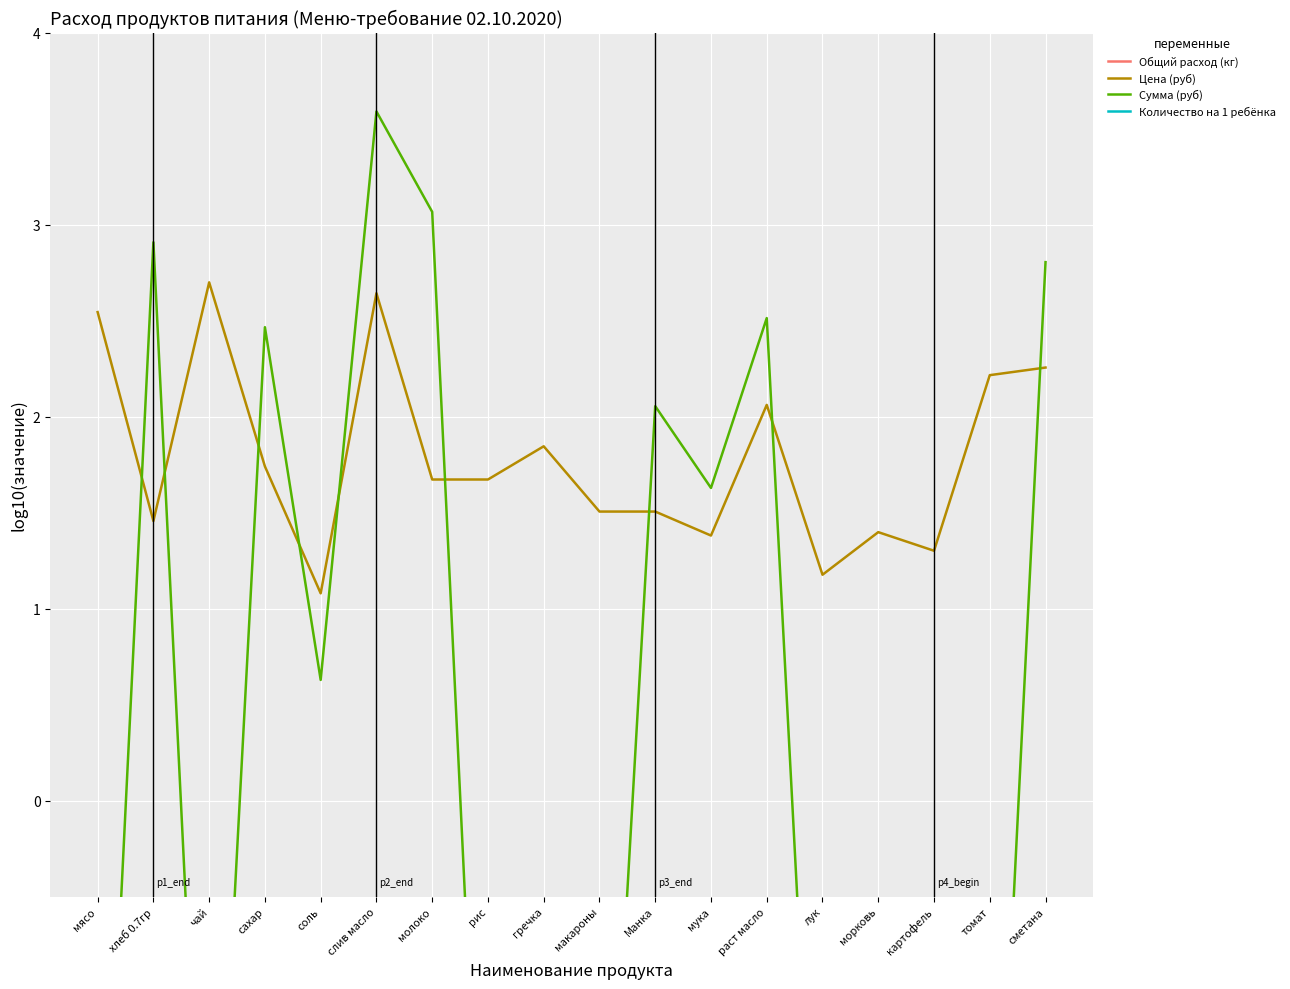

At which category is the sum across all series the highest?

слив масло